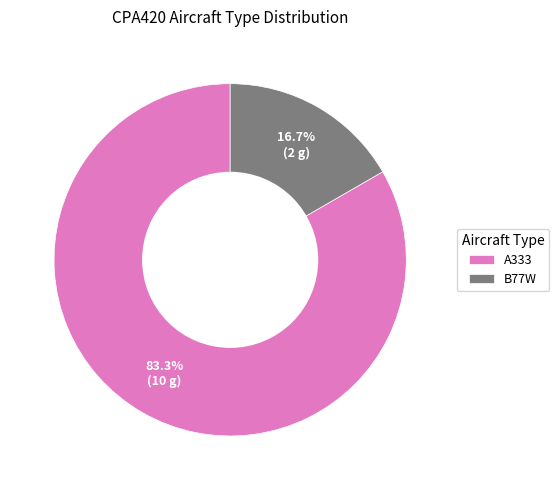

Between B77W and A333, which is larger?

A333